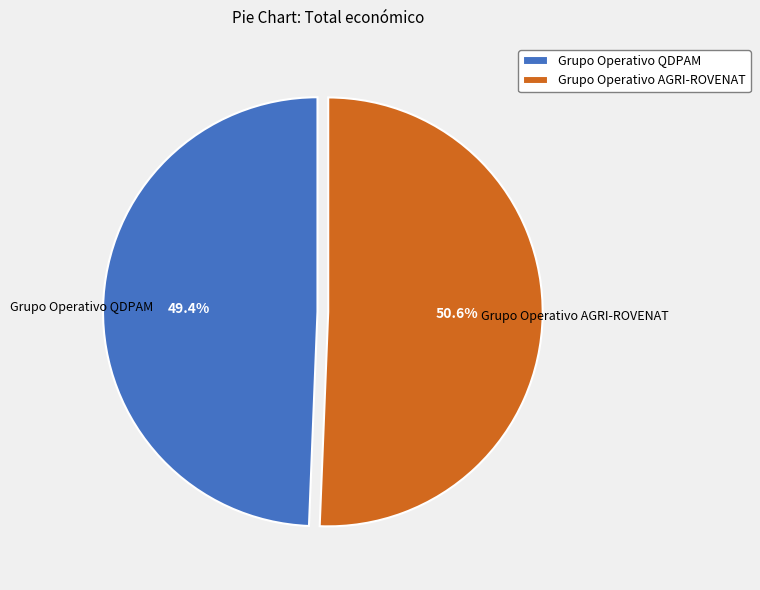

Is it true that Grupo Operativo AGRI-ROVENAT is 51% of the pie?

True